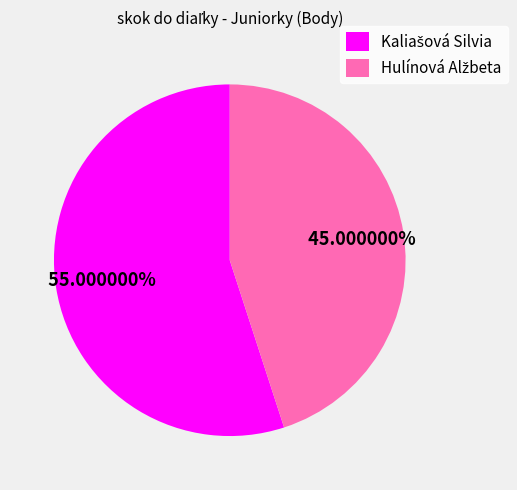

Does any single category account for the majority?

Yes